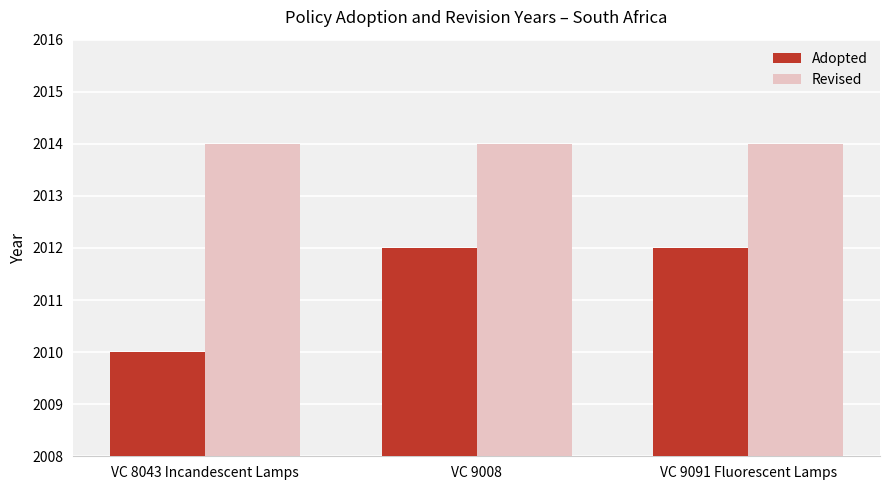

Which series has the widest spread of values?

Adopted